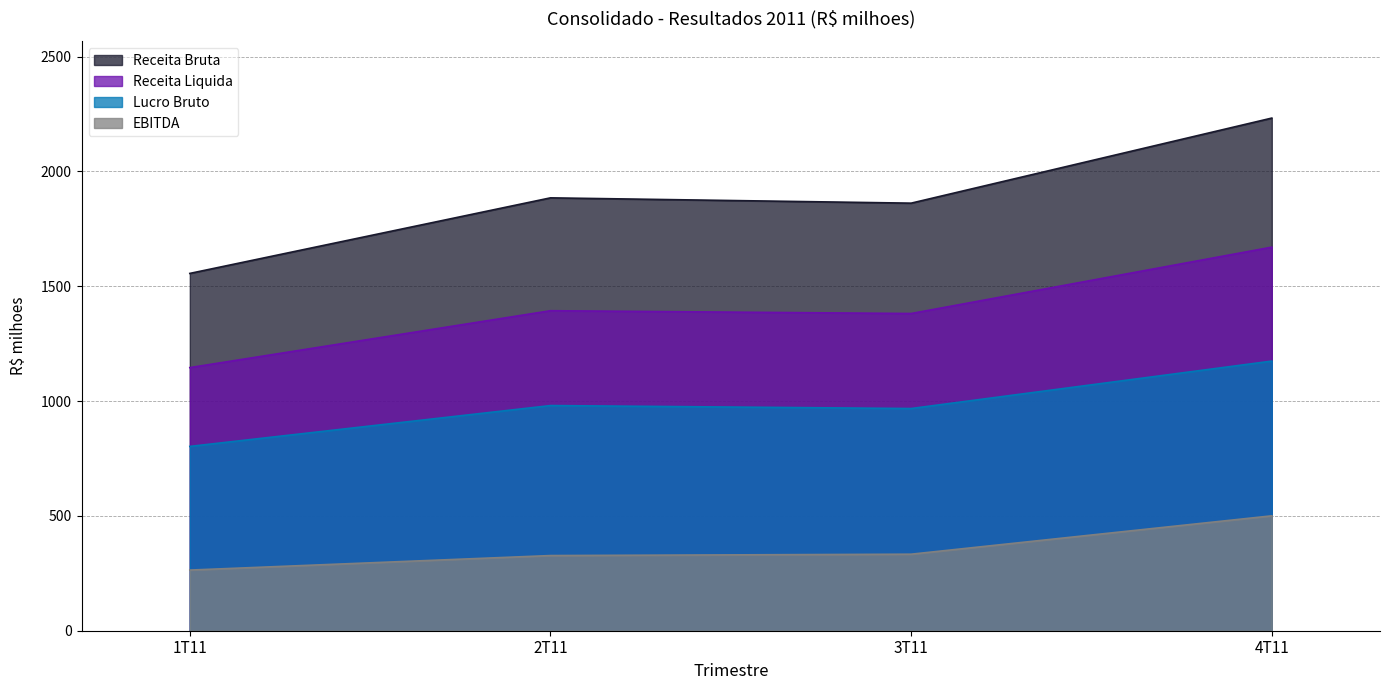

At which category does Receita Bruta reach its first local valley?

3T11